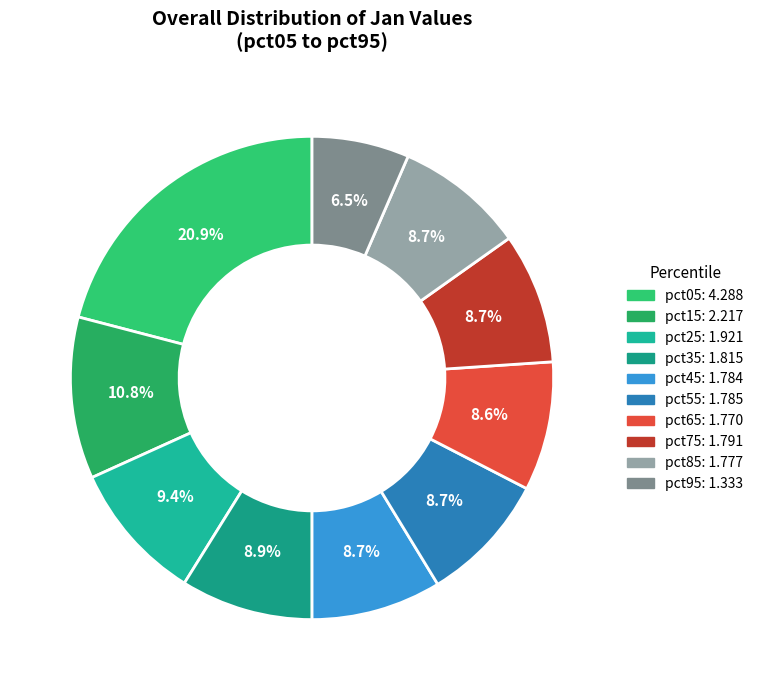

Count the number of slices in the pie.

10